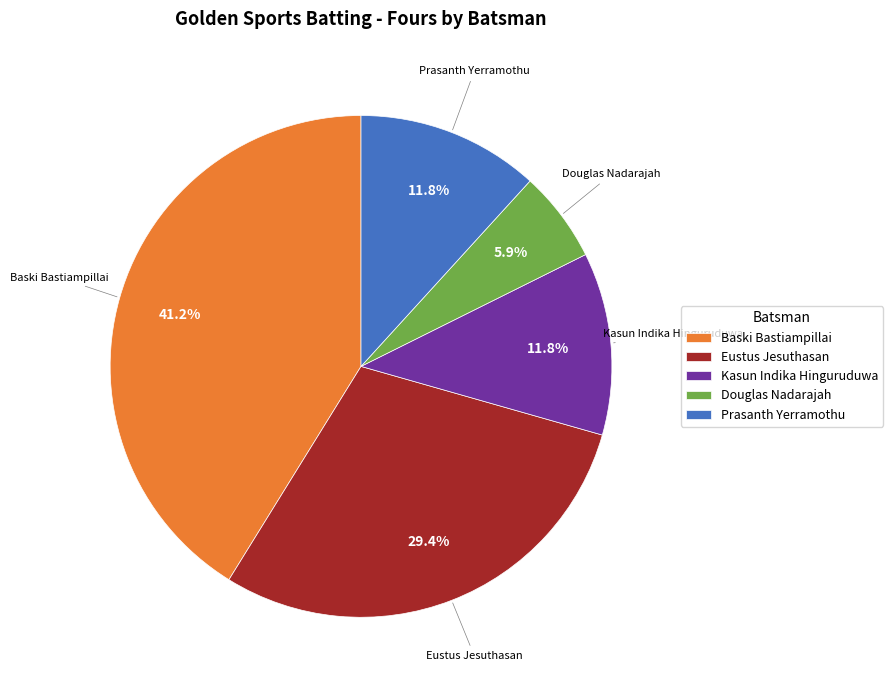

Is the sum of Eustus Jesuthasan and Douglas Nadarajah greater than half?

No